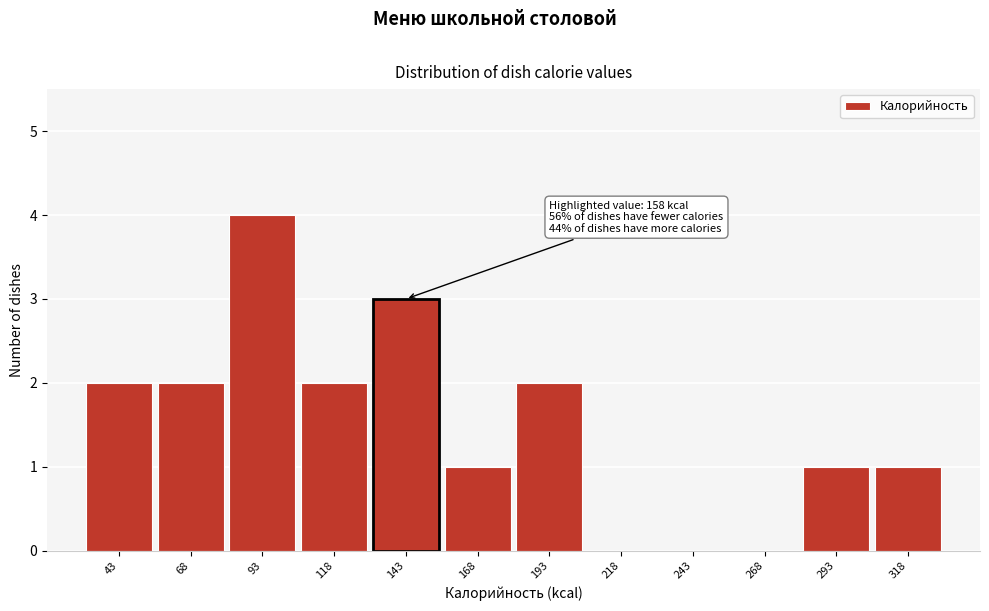

Reading left to right, what are all the values shown in this chart?

43=2	68=2	93=4	118=2	143=3	168=1	193=2	218=0	243=0	268=0	293=1	318=1